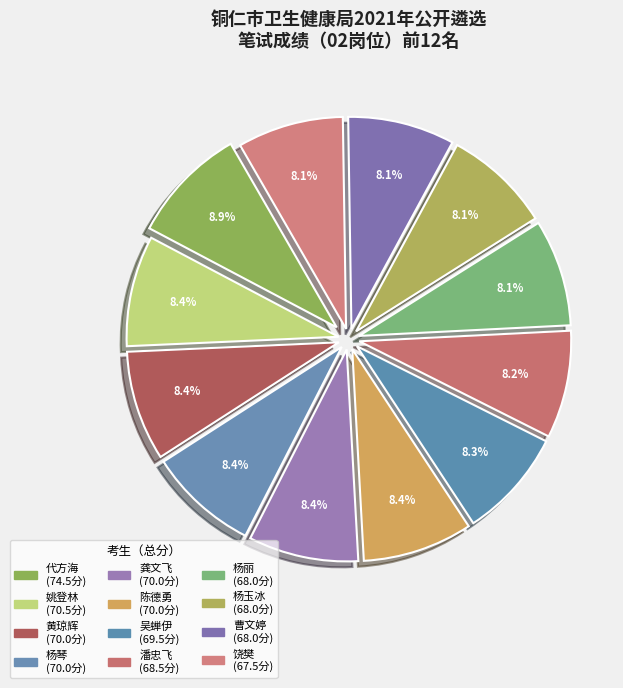

What percentage is the 龚文飞 slice, to the nearest percent?

8%